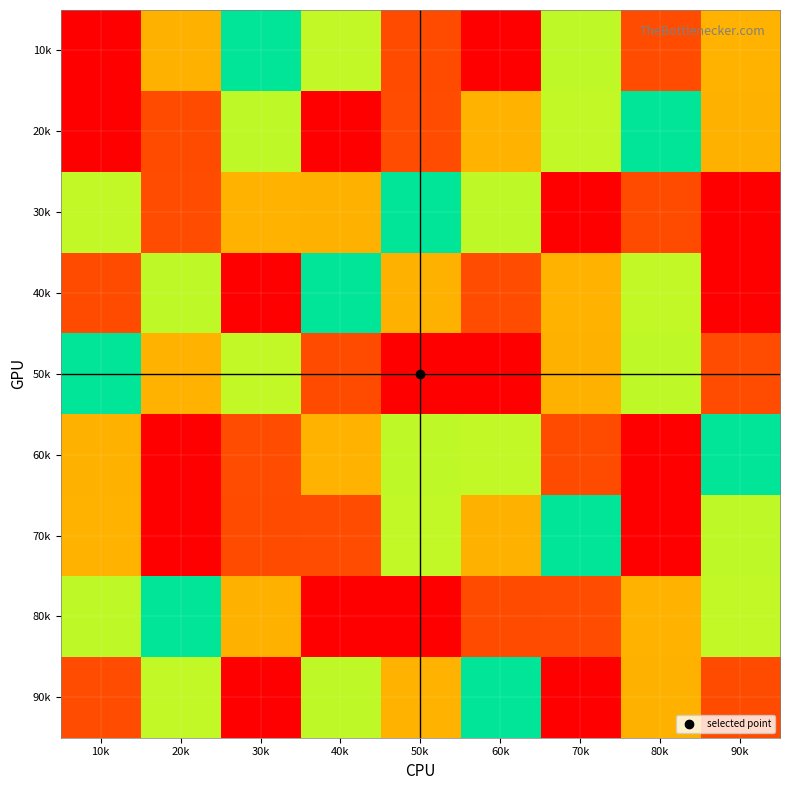

Reading left to right, transcribe all the data shown in this chart.

10k: 10k=9	20k=7	30k=5	40k=6	50k=8	60k=1	70k=4	80k=2	90k=3
20k: 10k=1	20k=8	30k=4	40k=9	50k=2	60k=3	70k=6	80k=5	90k=7
30k: 10k=6	20k=2	30k=3	40k=7	50k=5	60k=4	70k=9	80k=8	90k=1
40k: 10k=8	20k=4	30k=1	40k=5	50k=7	60k=2	70k=3	80k=6	90k=9
50k: 10k=5	20k=3	30k=6	40k=8	50k=1	60k=9	70k=7	80k=4	90k=2
60k: 10k=7	20k=9	30k=2	40k=3	50k=4	60k=6	70k=8	80k=1	90k=5
70k: 10k=3	20k=1	30k=8	40k=2	50k=6	60k=7	70k=5	80k=9	90k=4
80k: 10k=4	20k=5	30k=7	40k=1	50k=9	60k=8	70k=2	80k=3	90k=6
90k: 10k=2	20k=6	30k=9	40k=4	50k=3	60k=5	70k=1	80k=7	90k=8